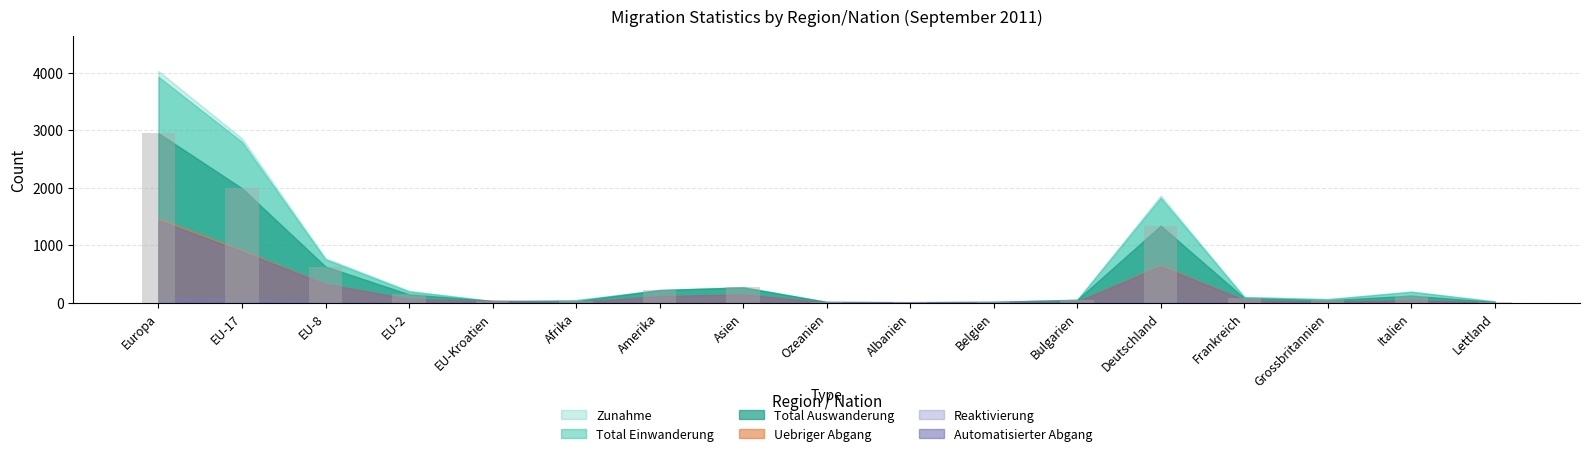

Where is the data nearest to the value 1478?

Deutschland